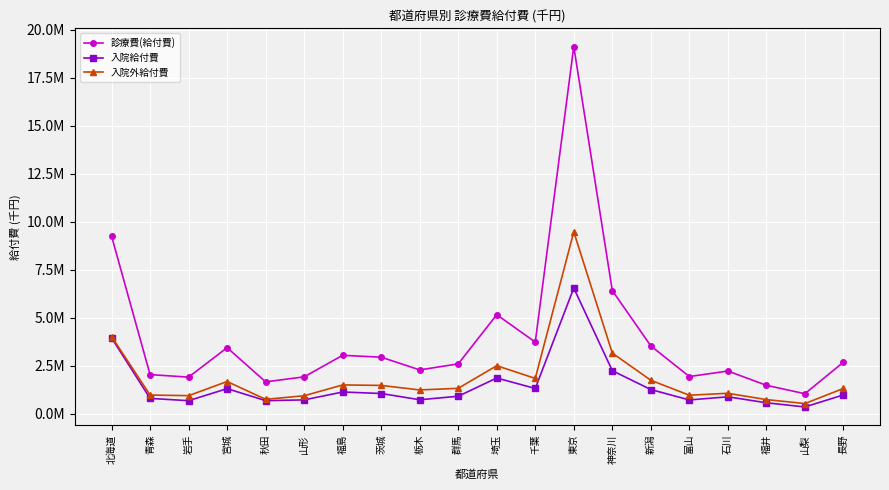

What is the lowest value of the 入院外給付費 series?

526331.9